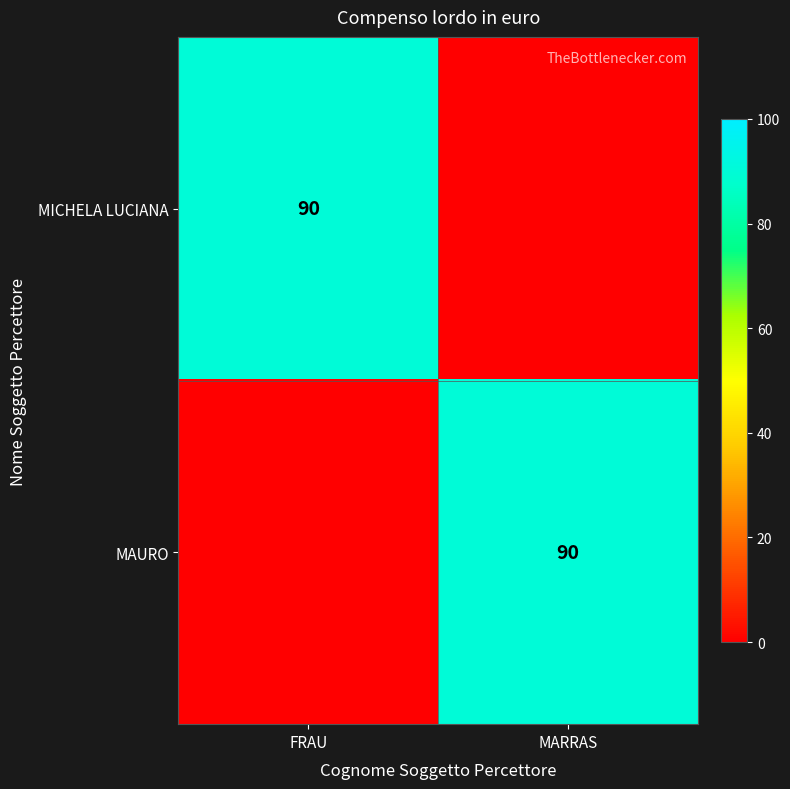

True or false: MICHELA LUCIANA has a value of 161 at FRAU.

False